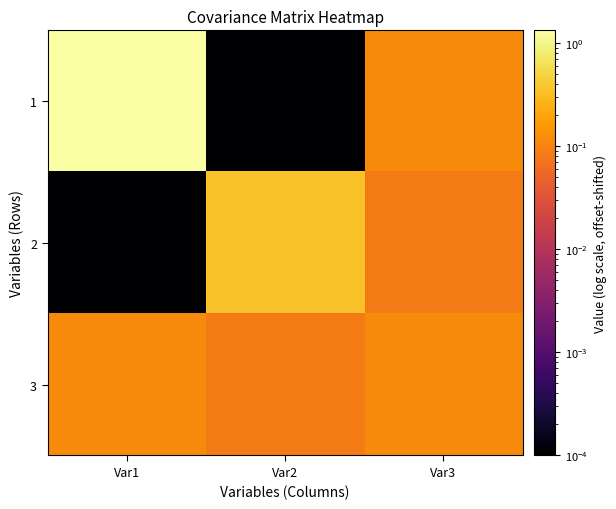

How many series are shown in this chart?

3